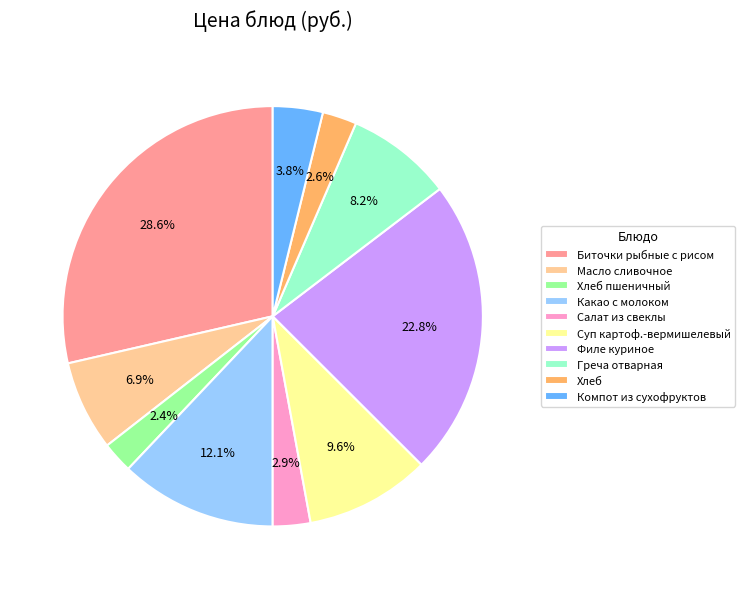

Which has a higher value, Хлеб or Суп картоф.-вермишелевый?

Суп картоф.-вермишелевый